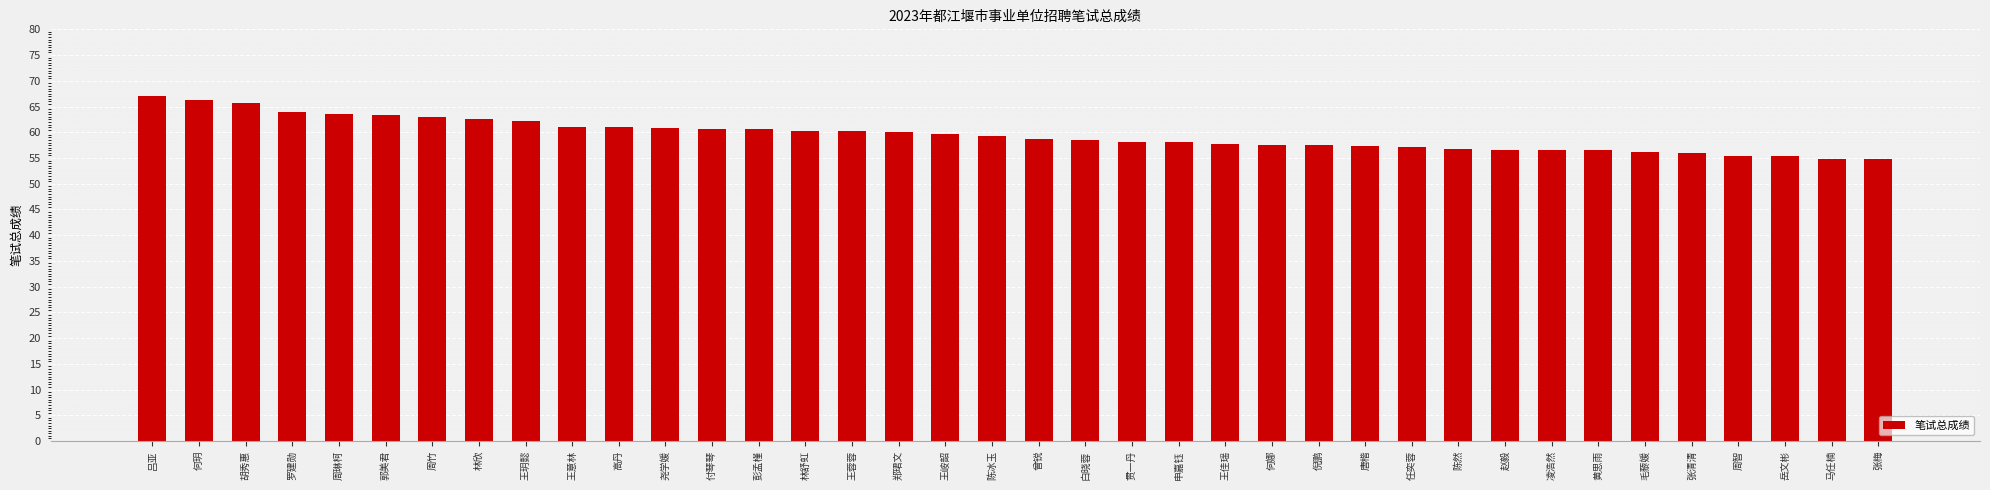

What is the approximate value at 彭孟槿?

60.6